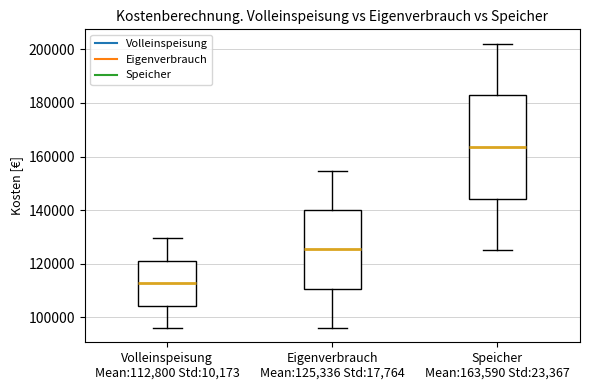

Which box has the highest median line?

Speicher Mean:163,590 Std:23,367